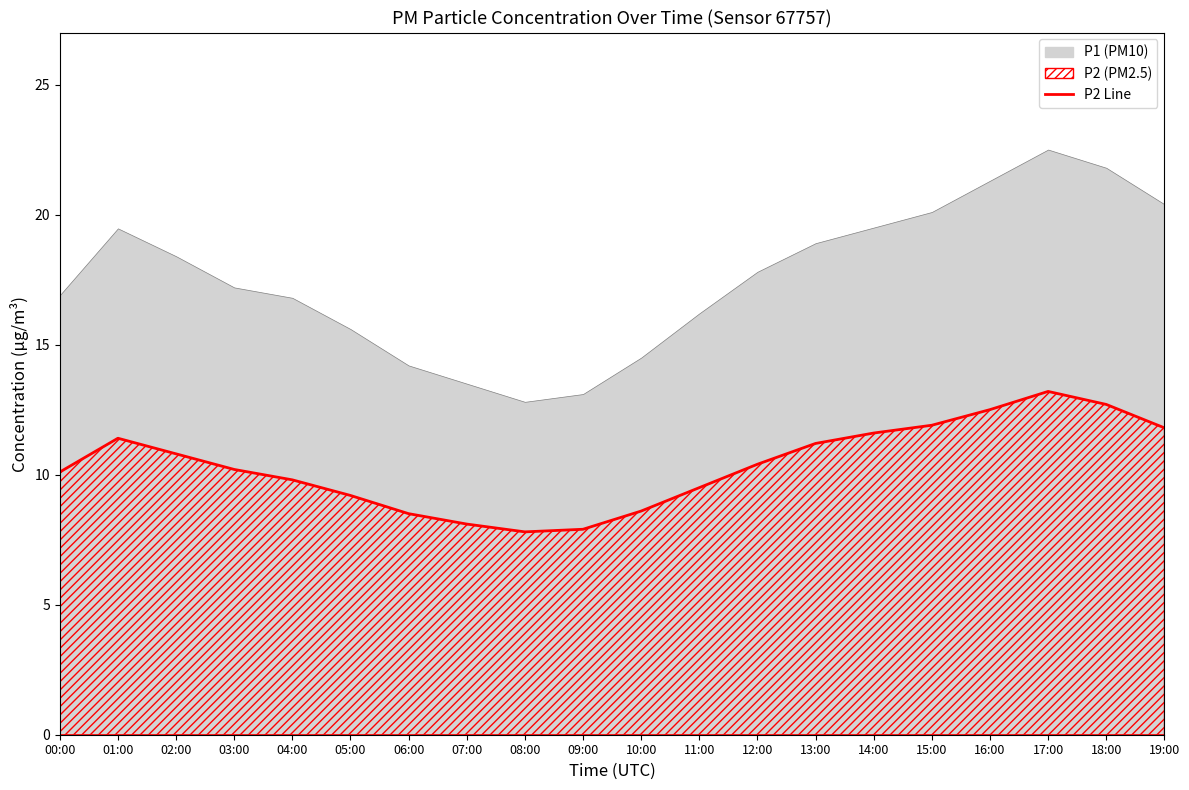

Does the chart have visible grid lines?

No